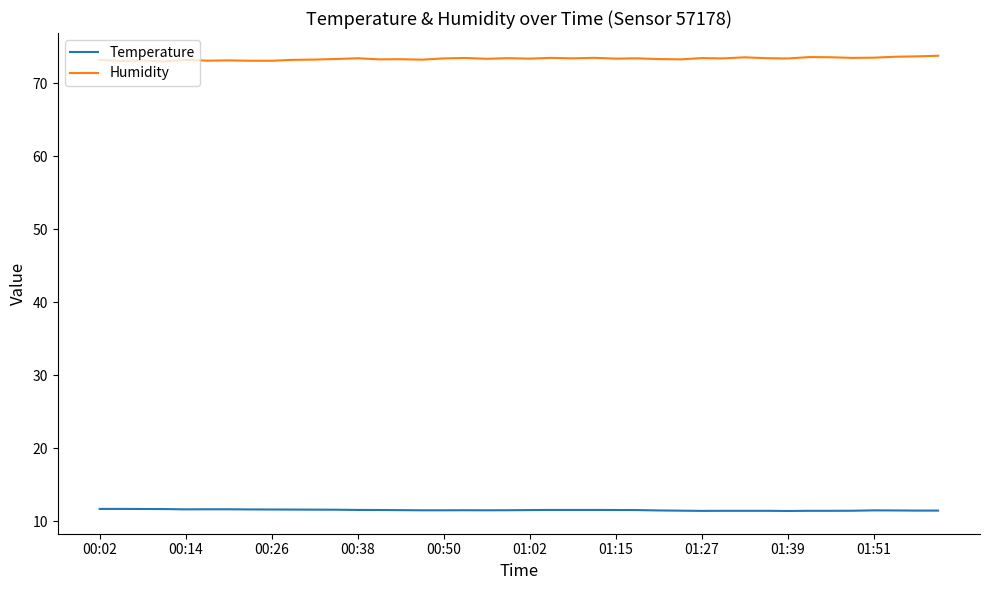

What are all the series names shown in the legend?

Temperature, Humidity